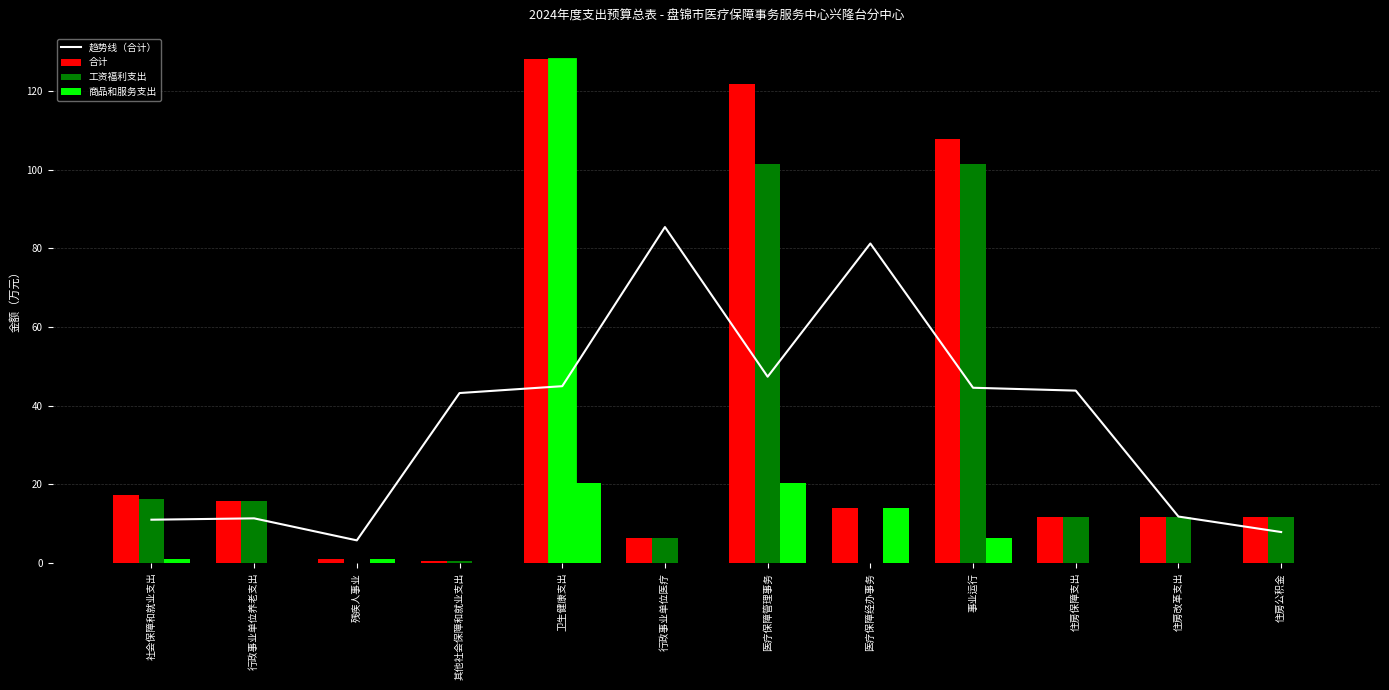

At which category is the sum across all series the highest?

卫生健康支出